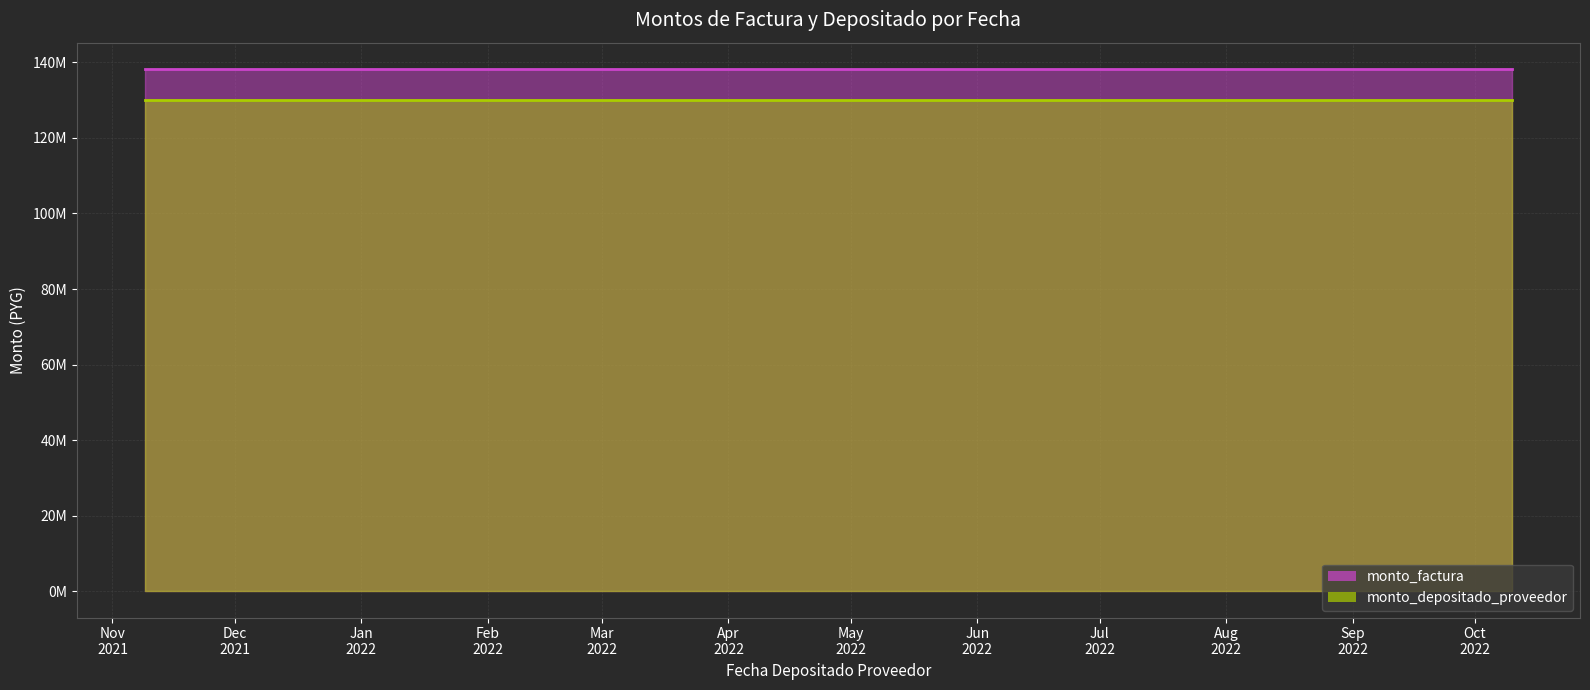

Is it true that monto_factura equals 138277955 at 2022-10-10?

True